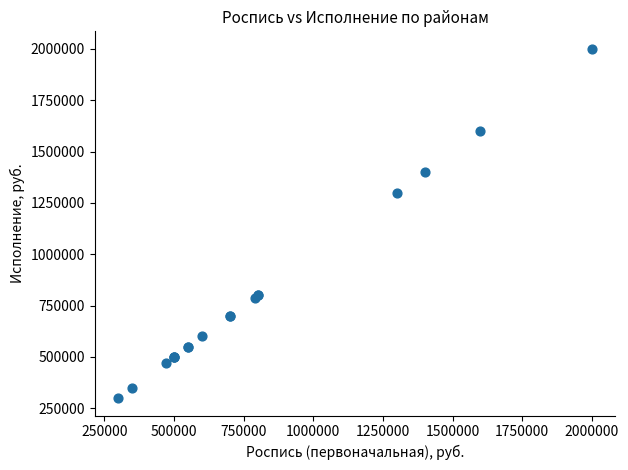

What Y value in the scatter plot is closest to 1150000?

1300000.0